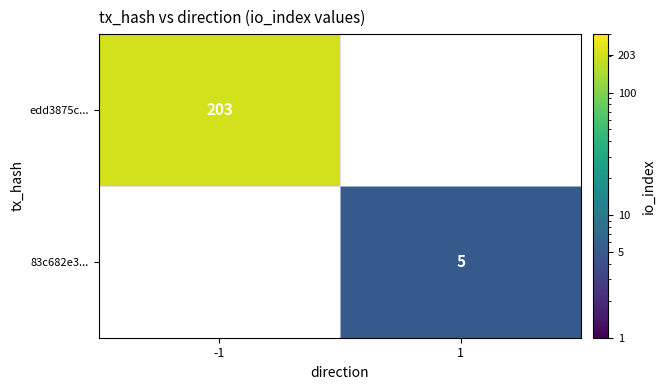

The value of 83c682e3... at 1 is 5. True or false?

True